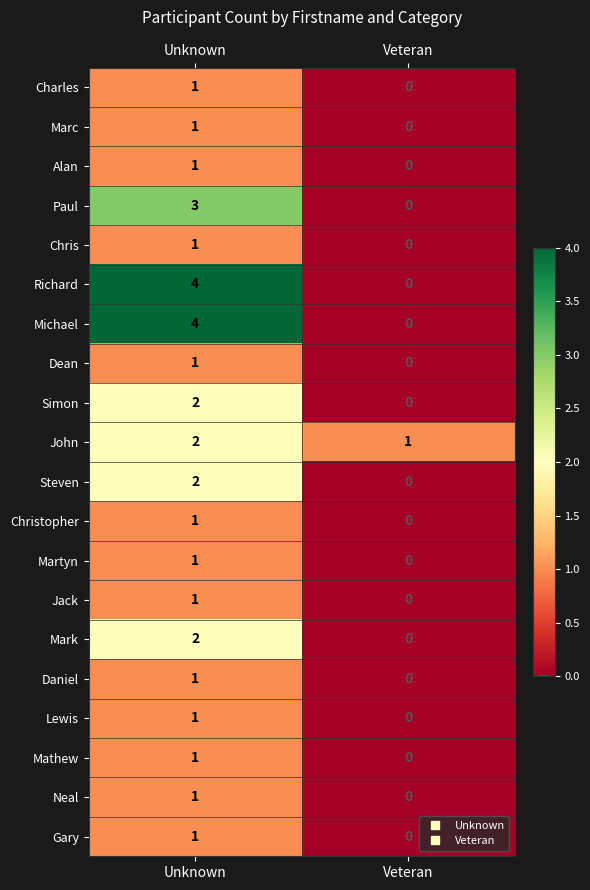

The Jack series shows 0 at Veteran. True or false?

True